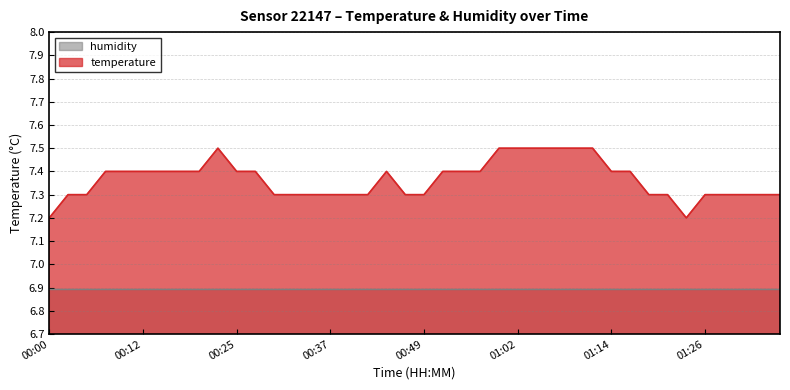

Does the chart have visible grid lines?

Yes